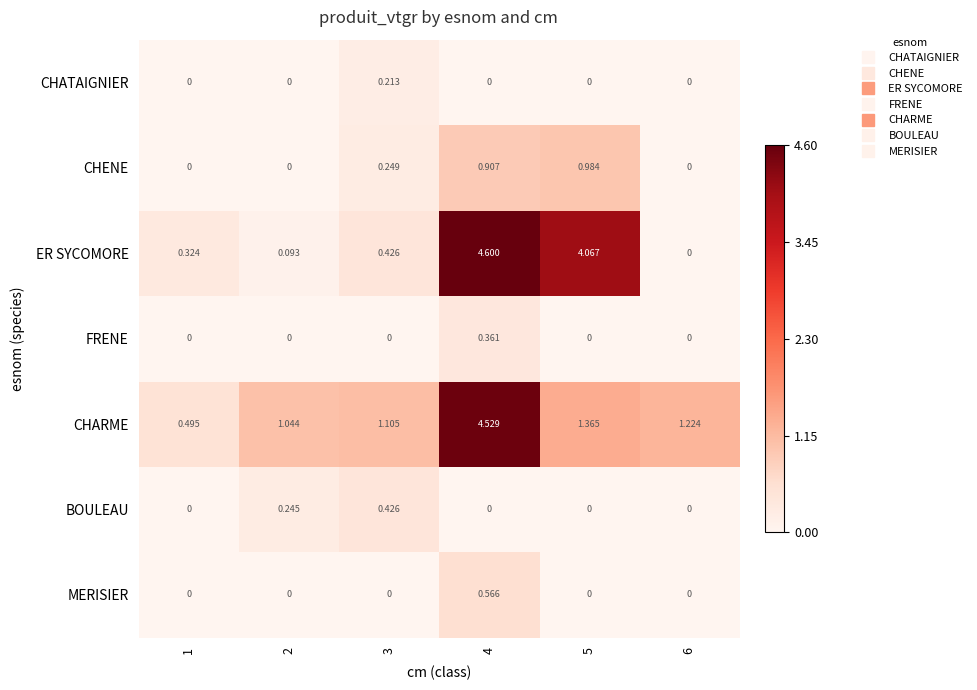

Between 1 and 6, which series saw the biggest shift?

CHARME